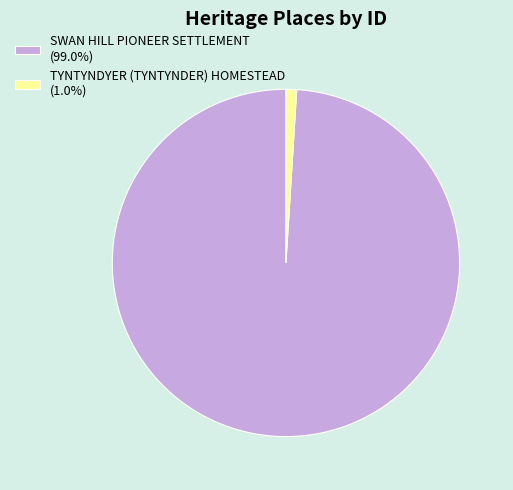

Rank the categories by value from lowest to highest.

TYNTYNDYER (TYNTYNDER) HOMESTEAD, SWAN HILL PIONEER SETTLEMENT